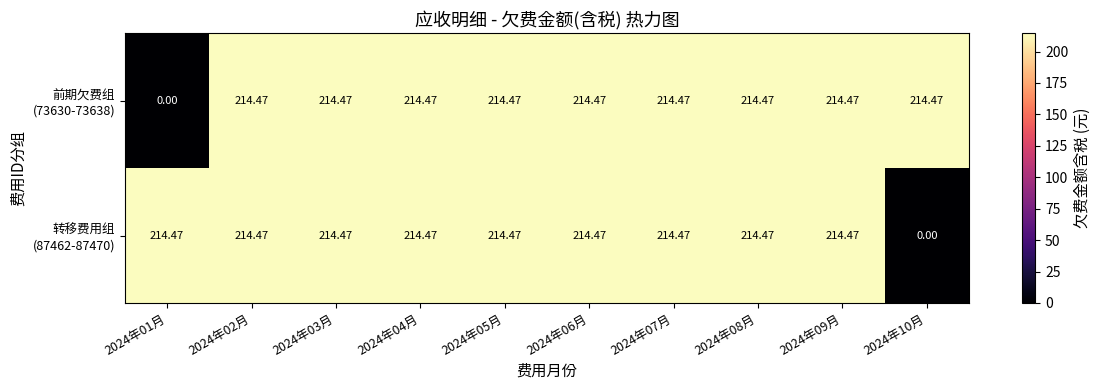

Count the number of data series in this chart.

2